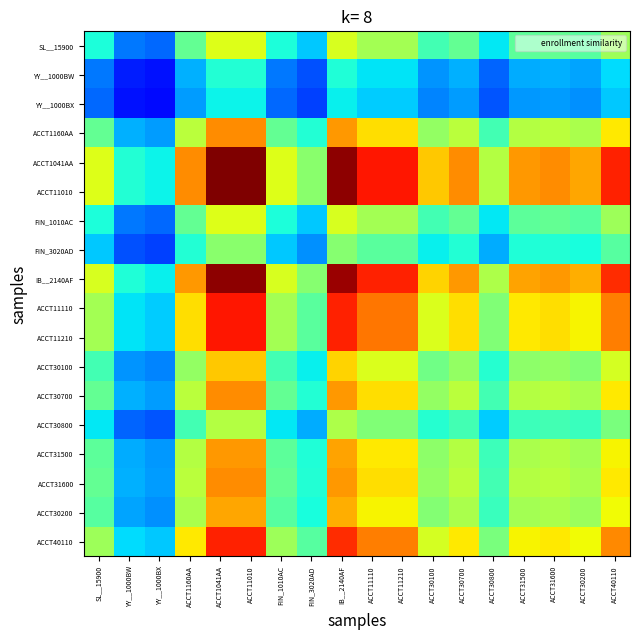

Reading right to left, transcribe all the data shown in this chart.

SL__15900: ACCT40110=0.5	ACCT30200=0.5	ACCT31600=0.5	ACCT31500=0.5	ACCT30800=0.4	ACCT30700=0.5	ACCT30100=0.4	ACCT11210=0.5	ACCT11110=0.5	IB__2140AF=0.6	FIN_3020AD=0.3	FIN_1010AC=0.4	ACCT11010=0.6	ACCT1041AA=0.6	ACCT1160AA=0.5	YY__1000BX=0.2	YY__1000BW=0.2	SL__15900=0.4
YY__1000BW: ACCT40110=0.3	ACCT30200=0.3	ACCT31600=0.3	ACCT31500=0.3	ACCT30800=0.2	ACCT30700=0.3	ACCT30100=0.3	ACCT11210=0.3	ACCT11110=0.3	IB__2140AF=0.4	FIN_3020AD=0.2	FIN_1010AC=0.2	ACCT11010=0.4	ACCT1041AA=0.4	ACCT1160AA=0.3	YY__1000BX=0.1	YY__1000BW=0.2	SL__15900=0.2
YY__1000BX: ACCT40110=0.3	ACCT30200=0.3	ACCT31600=0.3	ACCT31500=0.3	ACCT30800=0.2	ACCT30700=0.3	ACCT30100=0.3	ACCT11210=0.3	ACCT11110=0.3	IB__2140AF=0.4	FIN_3020AD=0.2	FIN_1010AC=0.2	ACCT11010=0.4	ACCT1041AA=0.4	ACCT1160AA=0.3	YY__1000BX=0.1	YY__1000BW=0.1	SL__15900=0.2
ACCT1160AA: ACCT40110=0.7	ACCT30200=0.6	ACCT31600=0.6	ACCT31500=0.6	ACCT30800=0.4	ACCT30700=0.6	ACCT30100=0.5	ACCT11210=0.7	ACCT11110=0.7	IB__2140AF=0.7	FIN_3020AD=0.4	FIN_1010AC=0.5	ACCT11010=0.8	ACCT1041AA=0.8	ACCT1160AA=0.6	YY__1000BX=0.3	YY__1000BW=0.3	SL__15900=0.5
ACCT1041AA: ACCT40110=0.9	ACCT30200=0.7	ACCT31600=0.8	ACCT31500=0.7	ACCT30800=0.6	ACCT30700=0.8	ACCT30100=0.7	ACCT11210=0.9	ACCT11110=0.9	IB__2140AF=1.0	FIN_3020AD=0.5	FIN_1010AC=0.6	ACCT11010=1.0	ACCT1041AA=1.0	ACCT1160AA=0.8	YY__1000BX=0.4	YY__1000BW=0.4	SL__15900=0.6
ACCT11010: ACCT40110=0.9	ACCT30200=0.7	ACCT31600=0.8	ACCT31500=0.7	ACCT30800=0.6	ACCT30700=0.8	ACCT30100=0.7	ACCT11210=0.9	ACCT11110=0.9	IB__2140AF=1.0	FIN_3020AD=0.5	FIN_1010AC=0.6	ACCT11010=1.0	ACCT1041AA=1.0	ACCT1160AA=0.8	YY__1000BX=0.4	YY__1000BW=0.4	SL__15900=0.6
FIN_1010AC: ACCT40110=0.5	ACCT30200=0.5	ACCT31600=0.5	ACCT31500=0.5	ACCT30800=0.4	ACCT30700=0.5	ACCT30100=0.4	ACCT11210=0.5	ACCT11110=0.5	IB__2140AF=0.6	FIN_3020AD=0.3	FIN_1010AC=0.4	ACCT11010=0.6	ACCT1041AA=0.6	ACCT1160AA=0.5	YY__1000BX=0.2	YY__1000BW=0.2	SL__15900=0.4
FIN_3020AD: ACCT40110=0.5	ACCT30200=0.4	ACCT31600=0.4	ACCT31500=0.4	ACCT30800=0.3	ACCT30700=0.4	ACCT30100=0.4	ACCT11210=0.5	ACCT11110=0.5	IB__2140AF=0.5	FIN_3020AD=0.3	FIN_1010AC=0.3	ACCT11010=0.5	ACCT1041AA=0.5	ACCT1160AA=0.4	YY__1000BX=0.2	YY__1000BW=0.2	SL__15900=0.3
IB__2140AF: ACCT40110=0.9	ACCT30200=0.7	ACCT31600=0.7	ACCT31500=0.7	ACCT30800=0.6	ACCT30700=0.7	ACCT30100=0.7	ACCT11210=0.9	ACCT11110=0.9	IB__2140AF=1.0	FIN_3020AD=0.5	FIN_1010AC=0.6	ACCT11010=1.0	ACCT1041AA=1.0	ACCT1160AA=0.7	YY__1000BX=0.4	YY__1000BW=0.4	SL__15900=0.6
ACCT11110: ACCT40110=0.8	ACCT30200=0.7	ACCT31600=0.7	ACCT31500=0.7	ACCT30800=0.5	ACCT30700=0.7	ACCT30100=0.6	ACCT11210=0.8	ACCT11110=0.8	IB__2140AF=0.9	FIN_3020AD=0.5	FIN_1010AC=0.5	ACCT11010=0.9	ACCT1041AA=0.9	ACCT1160AA=0.7	YY__1000BX=0.3	YY__1000BW=0.3	SL__15900=0.5
ACCT11210: ACCT40110=0.8	ACCT30200=0.7	ACCT31600=0.7	ACCT31500=0.7	ACCT30800=0.5	ACCT30700=0.7	ACCT30100=0.6	ACCT11210=0.8	ACCT11110=0.8	IB__2140AF=0.9	FIN_3020AD=0.5	FIN_1010AC=0.5	ACCT11010=0.9	ACCT1041AA=0.9	ACCT1160AA=0.7	YY__1000BX=0.3	YY__1000BW=0.3	SL__15900=0.5
ACCT30100: ACCT40110=0.6	ACCT30200=0.5	ACCT31600=0.5	ACCT31500=0.5	ACCT30800=0.4	ACCT30700=0.5	ACCT30100=0.5	ACCT11210=0.6	ACCT11110=0.6	IB__2140AF=0.7	FIN_3020AD=0.4	FIN_1010AC=0.4	ACCT11010=0.7	ACCT1041AA=0.7	ACCT1160AA=0.5	YY__1000BX=0.3	YY__1000BW=0.3	SL__15900=0.4
ACCT30700: ACCT40110=0.7	ACCT30200=0.6	ACCT31600=0.6	ACCT31500=0.6	ACCT30800=0.4	ACCT30700=0.6	ACCT30100=0.5	ACCT11210=0.7	ACCT11110=0.7	IB__2140AF=0.7	FIN_3020AD=0.4	FIN_1010AC=0.5	ACCT11010=0.8	ACCT1041AA=0.8	ACCT1160AA=0.6	YY__1000BX=0.3	YY__1000BW=0.3	SL__15900=0.5
ACCT30800: ACCT40110=0.5	ACCT30200=0.4	ACCT31600=0.4	ACCT31500=0.4	ACCT30800=0.3	ACCT30700=0.4	ACCT30100=0.4	ACCT11210=0.5	ACCT11110=0.5	IB__2140AF=0.6	FIN_3020AD=0.3	FIN_1010AC=0.4	ACCT11010=0.6	ACCT1041AA=0.6	ACCT1160AA=0.4	YY__1000BX=0.2	YY__1000BW=0.2	SL__15900=0.4
ACCT31500: ACCT40110=0.7	ACCT30200=0.5	ACCT31600=0.6	ACCT31500=0.6	ACCT30800=0.4	ACCT30700=0.6	ACCT30100=0.5	ACCT11210=0.7	ACCT11110=0.7	IB__2140AF=0.7	FIN_3020AD=0.4	FIN_1010AC=0.5	ACCT11010=0.7	ACCT1041AA=0.7	ACCT1160AA=0.6	YY__1000BX=0.3	YY__1000BW=0.3	SL__15900=0.5
ACCT31600: ACCT40110=0.7	ACCT30200=0.6	ACCT31600=0.6	ACCT31500=0.6	ACCT30800=0.4	ACCT30700=0.6	ACCT30100=0.5	ACCT11210=0.7	ACCT11110=0.7	IB__2140AF=0.7	FIN_3020AD=0.4	FIN_1010AC=0.5	ACCT11010=0.8	ACCT1041AA=0.8	ACCT1160AA=0.6	YY__1000BX=0.3	YY__1000BW=0.3	SL__15900=0.5
ACCT30200: ACCT40110=0.6	ACCT30200=0.5	ACCT31600=0.6	ACCT31500=0.5	ACCT30800=0.4	ACCT30700=0.6	ACCT30100=0.5	ACCT11210=0.7	ACCT11110=0.7	IB__2140AF=0.7	FIN_3020AD=0.4	FIN_1010AC=0.5	ACCT11010=0.7	ACCT1041AA=0.7	ACCT1160AA=0.6	YY__1000BX=0.3	YY__1000BW=0.3	SL__15900=0.5
ACCT40110: ACCT40110=0.8	ACCT30200=0.6	ACCT31600=0.7	ACCT31500=0.7	ACCT30800=0.5	ACCT30700=0.7	ACCT30100=0.6	ACCT11210=0.8	ACCT11110=0.8	IB__2140AF=0.9	FIN_3020AD=0.5	FIN_1010AC=0.5	ACCT11010=0.9	ACCT1041AA=0.9	ACCT1160AA=0.7	YY__1000BX=0.3	YY__1000BW=0.3	SL__15900=0.5